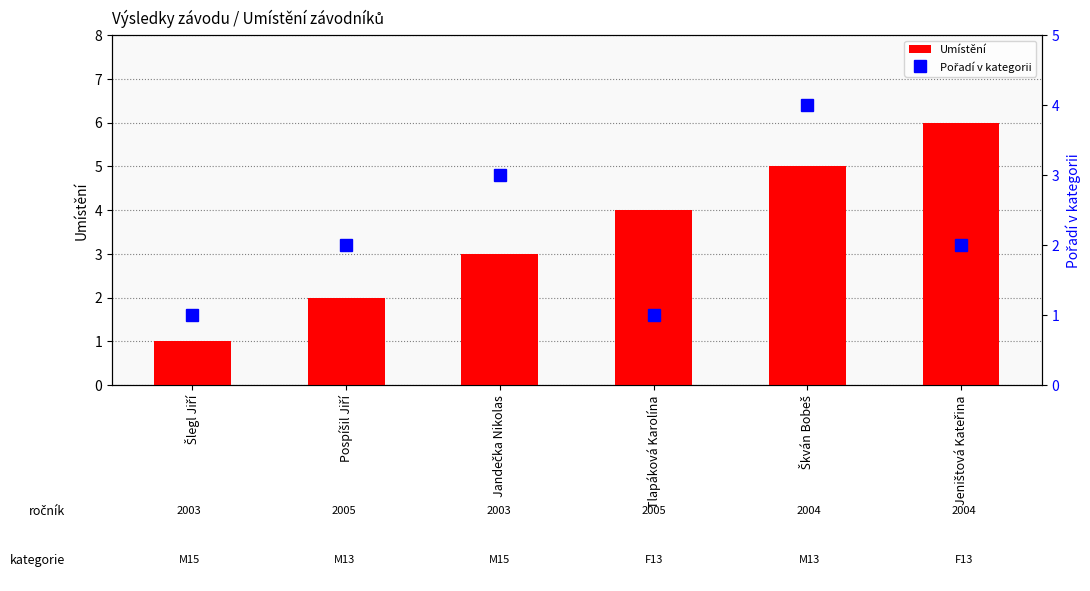

How many data points in Pořadí v kategorii are above 2?

2